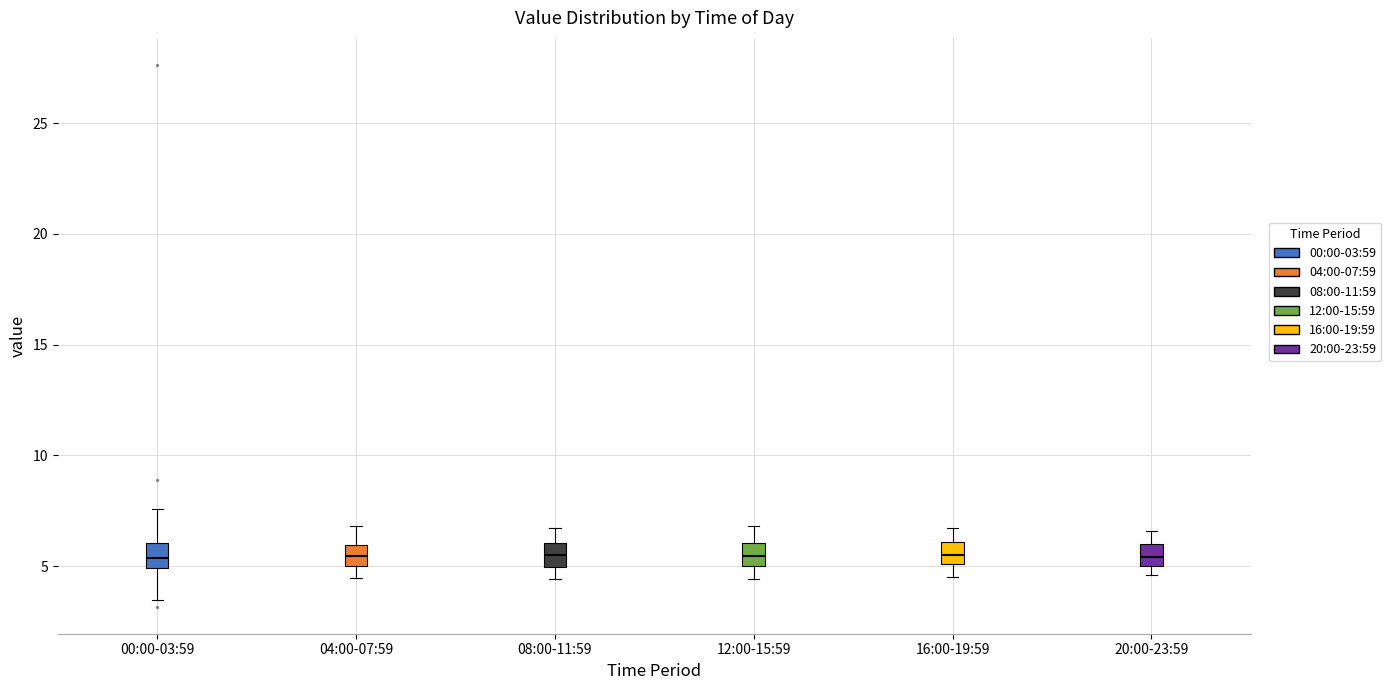

Reading left to right, transcribe this box plot: for each box, give where its median line is, the range the box spans, and where its two whiskers end, as read against the y-axis. The values are not printed on the chart, so give them approximately, as read against the axis.

00:00-03:59: median 5.5, box 5.0 to 6.0, whiskers 3.5 to 7.5
04:00-07:59: median 5.5, box 5.0 to 6.0, whiskers 4.5 to 7.0
08:00-11:59: median 5.5, box 5.0 to 6.0, whiskers 4.5 to 6.5
12:00-15:59: median 5.5, box 5.0 to 6.0, whiskers 4.5 to 7.0
16:00-19:59: median 5.5, box 5.0 to 6.0, whiskers 4.5 to 6.5
20:00-23:59: median 5.5, box 5.0 to 6.0, whiskers 4.5 to 6.5